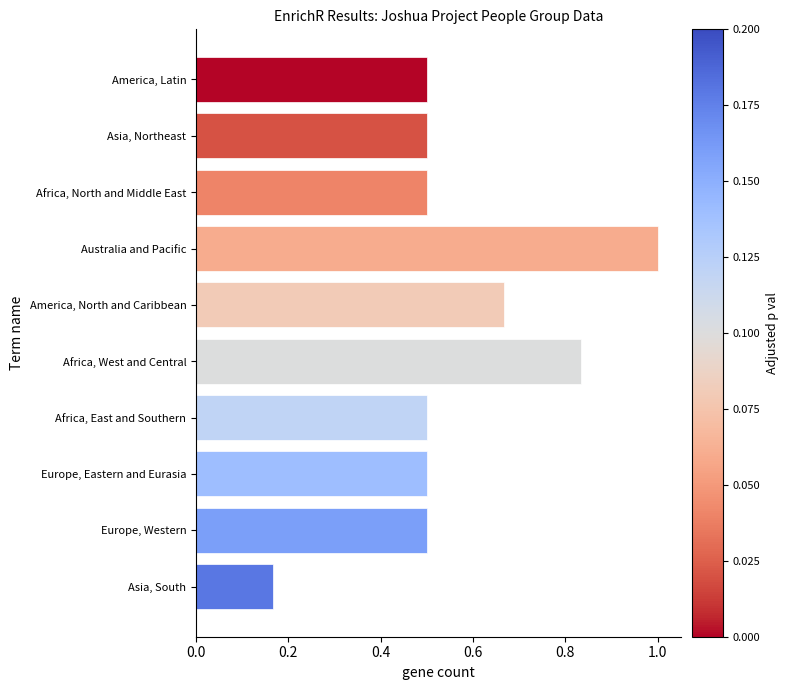

The chart shows a value of 0.1 at Africa, North and Middle East. True or false?

False